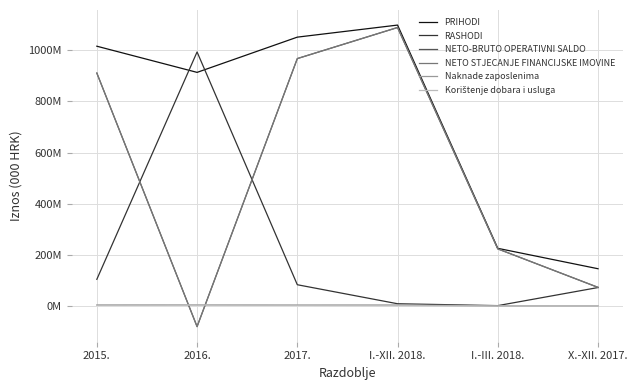

At which label does Korištenje dobara i usluga reach its minimum?

I.-III. 2018.